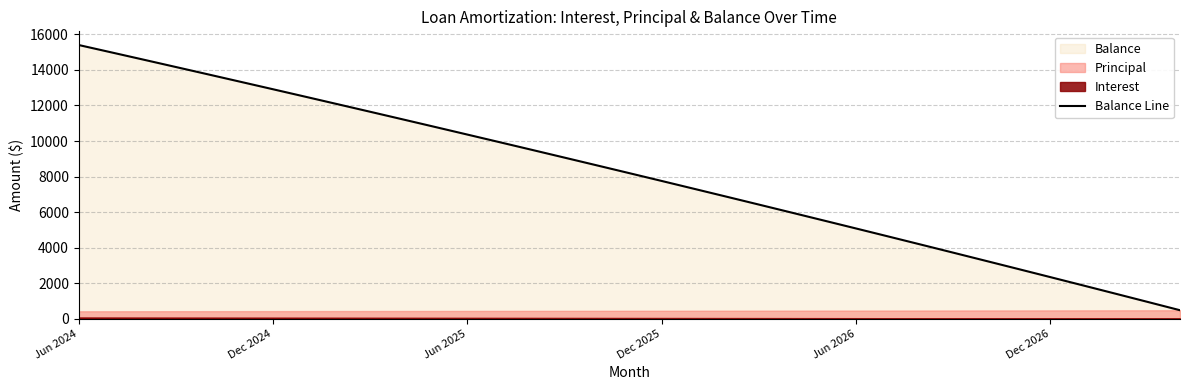

What is the maximum value shown in the chart?

15406